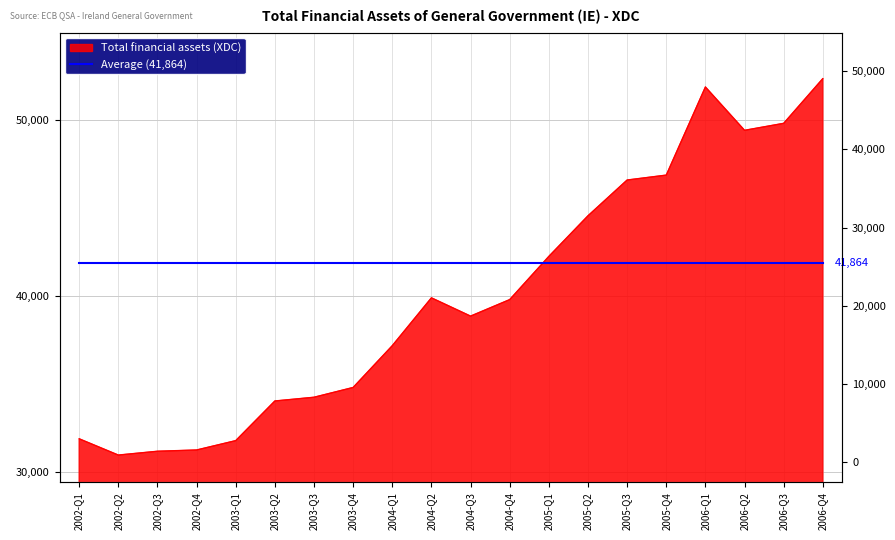

Rank the categories by value from highest to lowest.

2006-Q4, 2006-Q1, 2006-Q3, 2006-Q2, 2005-Q4, 2005-Q3, 2005-Q2, 2005-Q1, 2004-Q2, 2004-Q4, 2004-Q3, 2004-Q1, 2003-Q4, 2003-Q3, 2003-Q2, 2002-Q1, 2003-Q1, 2002-Q4, 2002-Q3, 2002-Q2